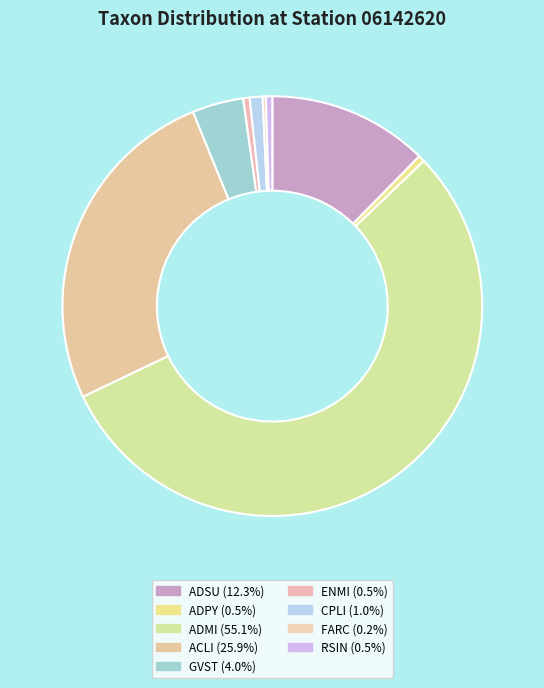

What percentage is the ACLI slice, to the nearest percent?

26%